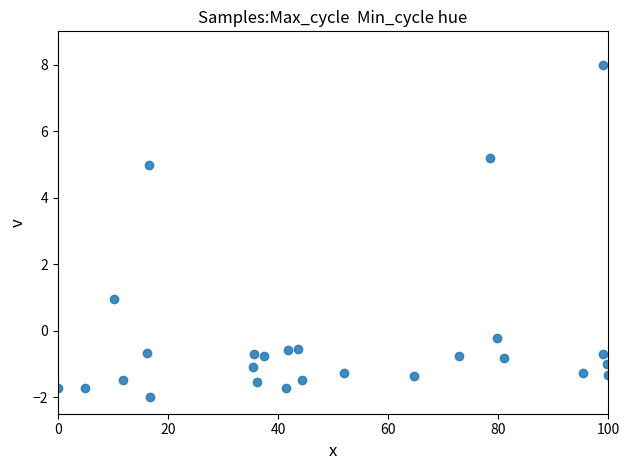

What is the range of X values (max minus min)?

100.0